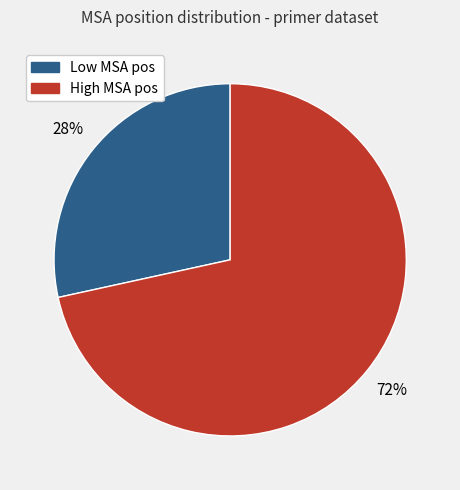

Is there any slice that represents more than half of the pie?

Yes